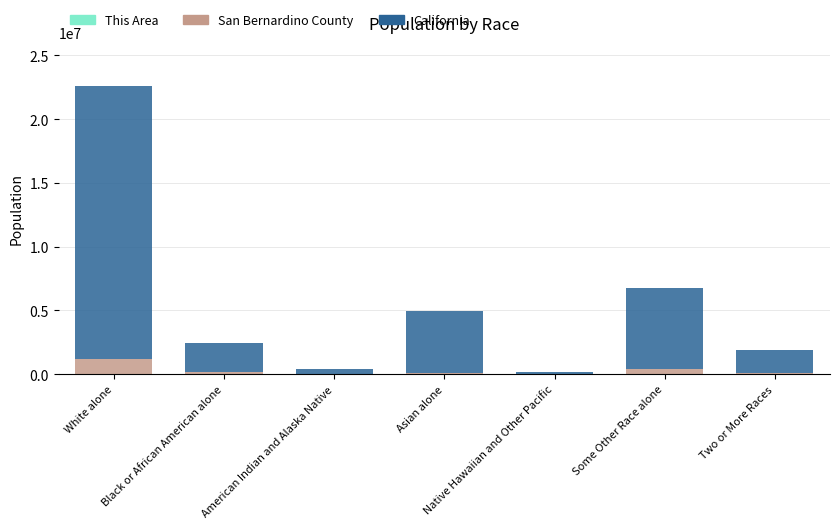

At which category is the sum across all series the highest?

White alone